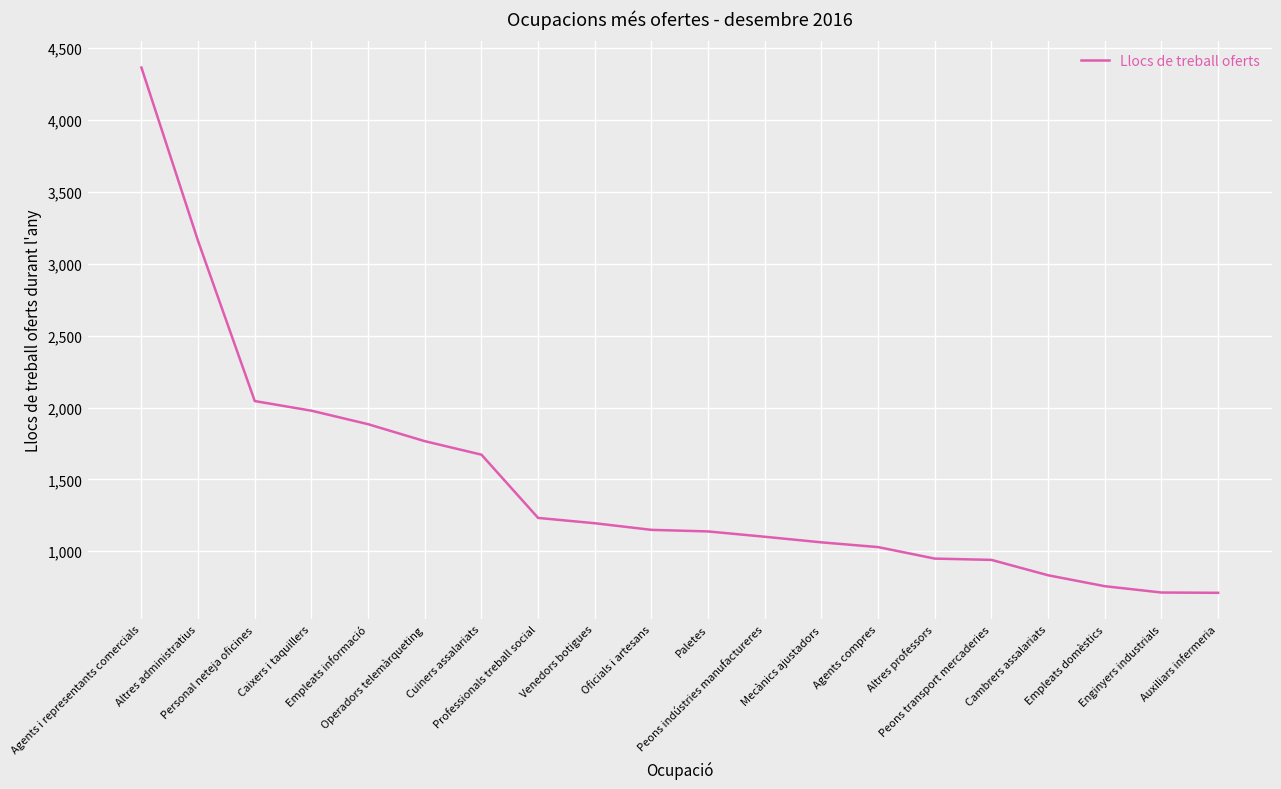

What is the greatest value displayed?

4365